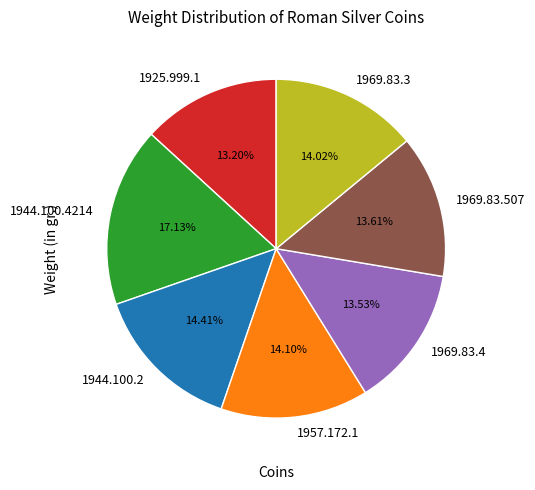

Combined, do 1969.83.4 and 1969.83.507 account for over 50%?

No